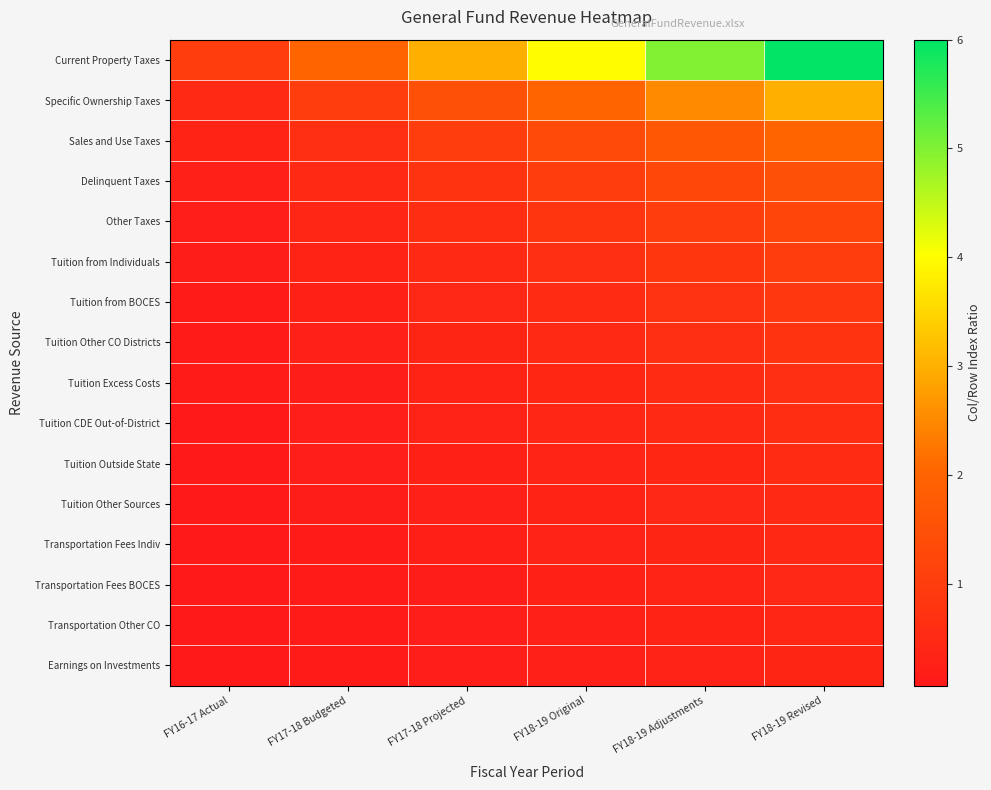

Rank the series at FY16-17 Actual from lowest to highest value.

Earnings on Investments, Transportation Other CO, Transportation Fees BOCES, Transportation Fees Indiv, Tuition Other Sources, Tuition Outside State, Tuition CDE Out-of-District, Tuition Excess Costs, Tuition Other CO Districts, Tuition from BOCES, Tuition from Individuals, Other Taxes, Delinquent Taxes, Sales and Use Taxes, Specific Ownership Taxes, Current Property Taxes